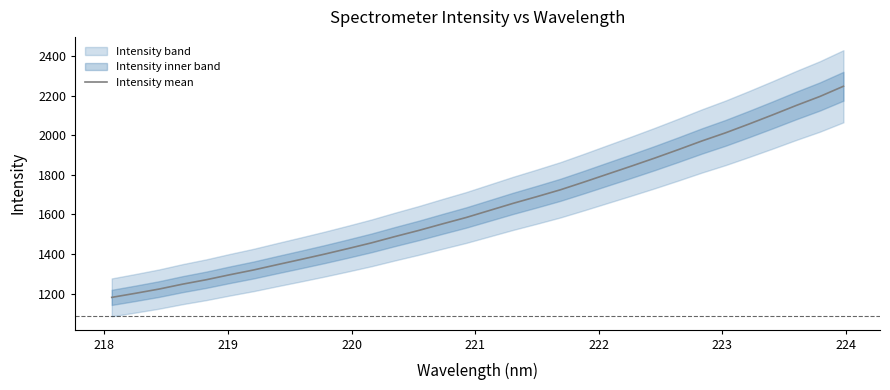

What is the smallest value displayed?

1180.6